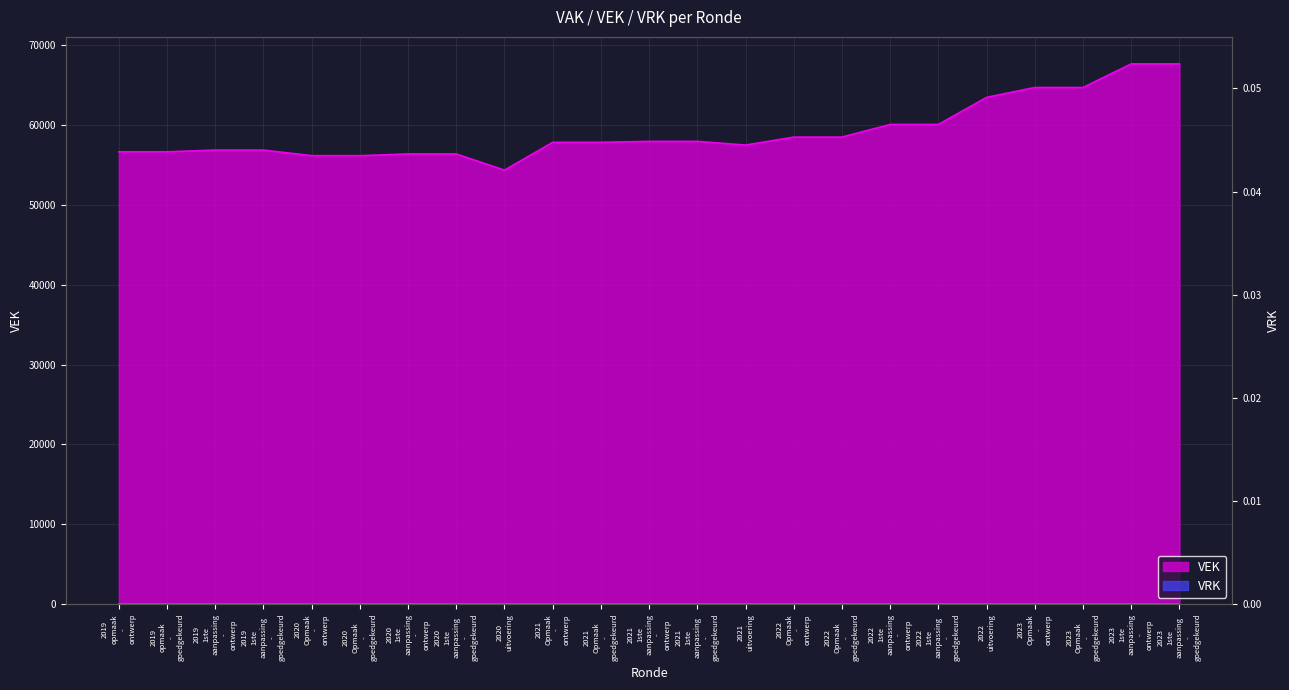

What is the label of the 3rd point from the left?

2019 1ste aanpassing - ontwerp